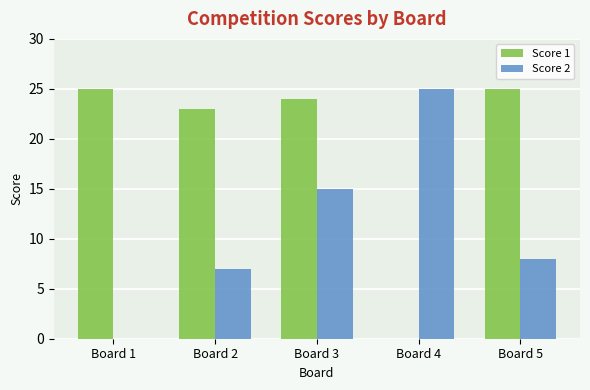

True or false: Score 2 has a value of 8 at Board 5.

True